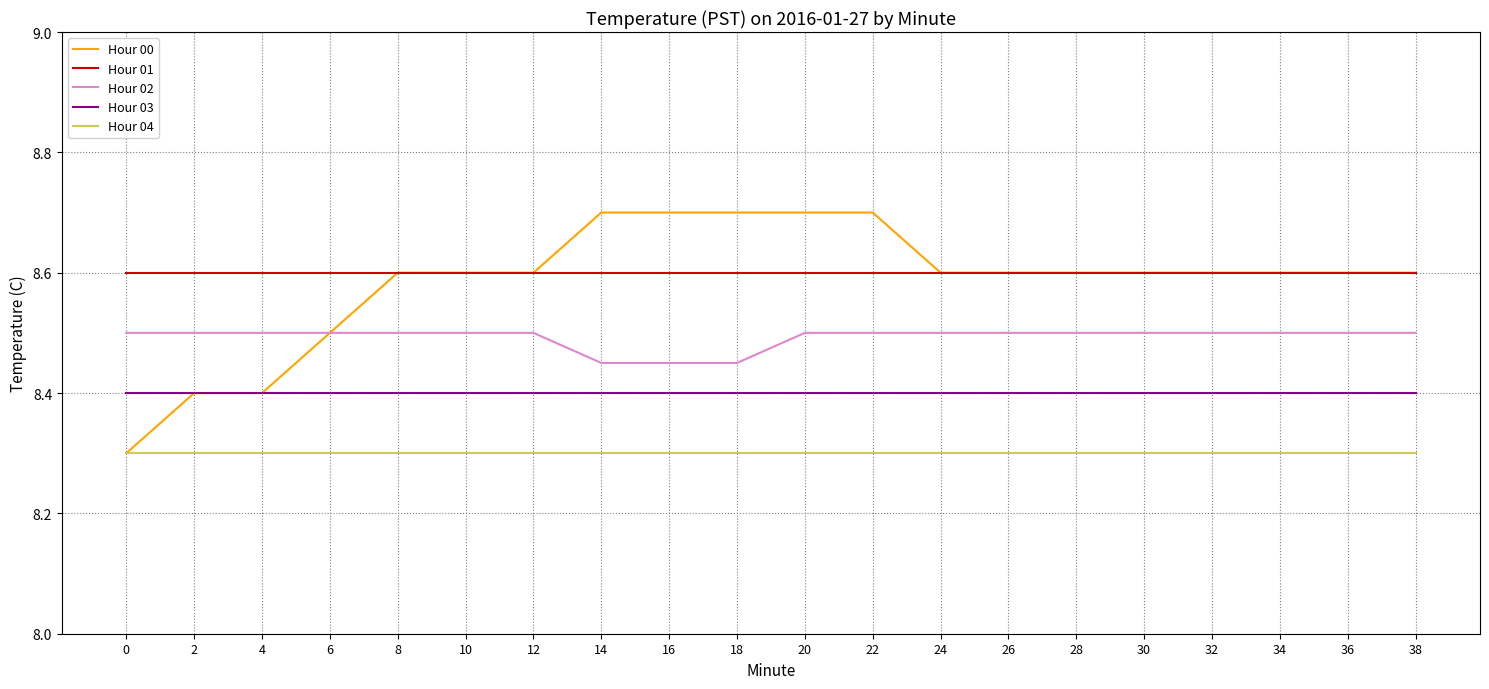

Count the number of categories in the chart.

20